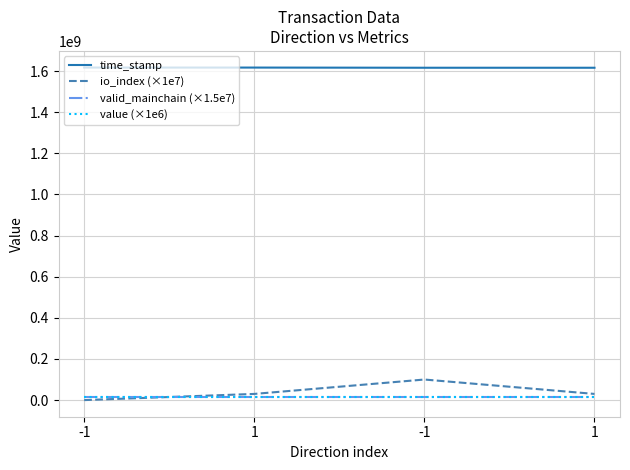

Count the number of categories in the chart.

4